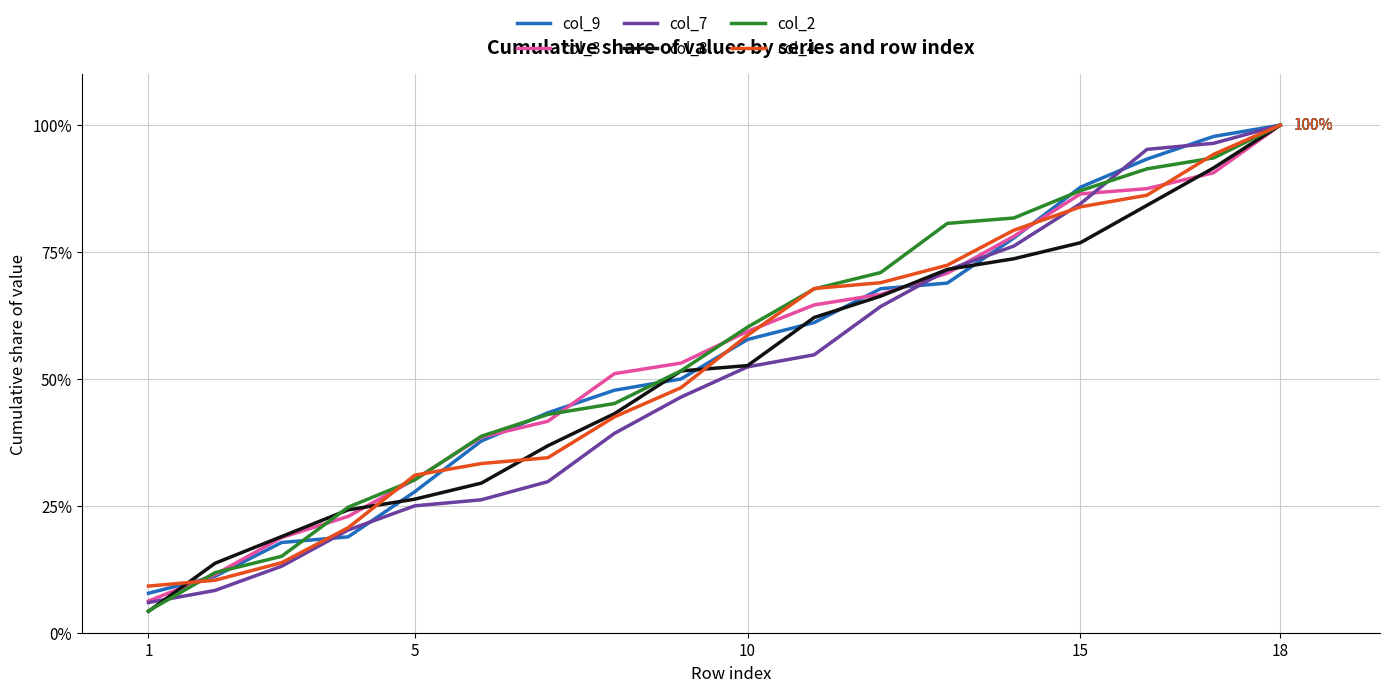

What is the maximum value for col_4?

100.0